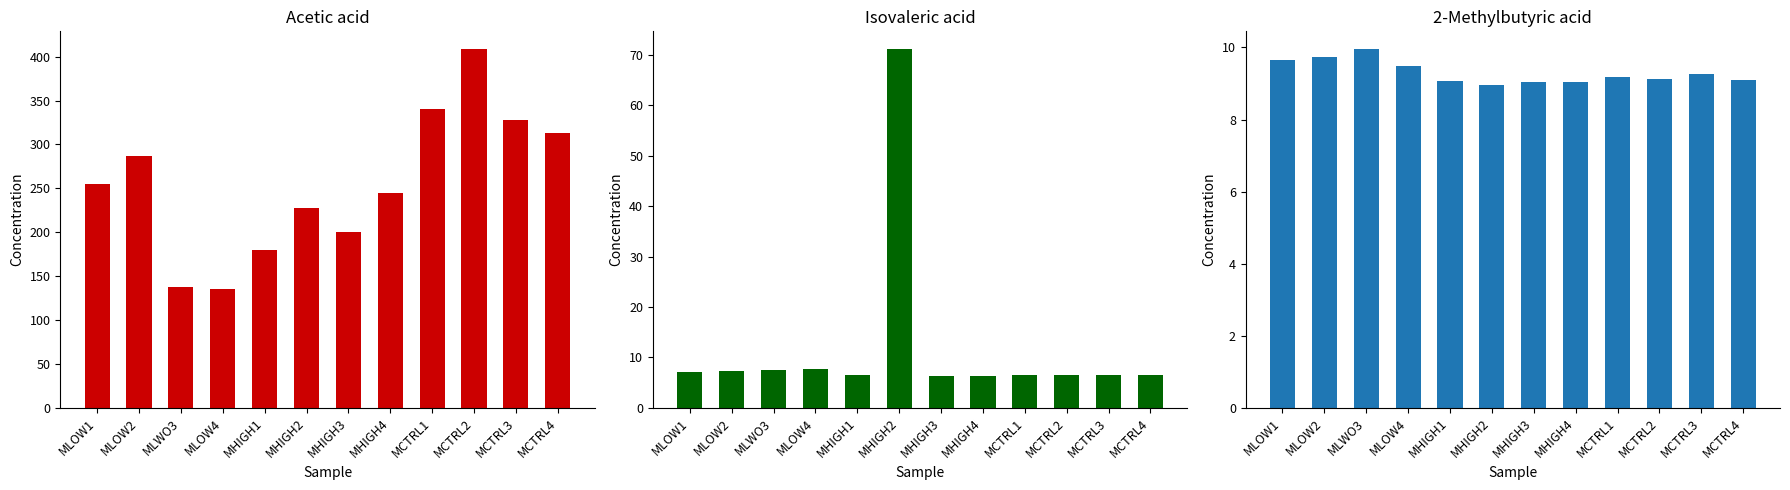

Rank the series at MLOW2 from lowest to highest value.

Isovaleric acid, 2-Methylbutyric acid, Acetic acid